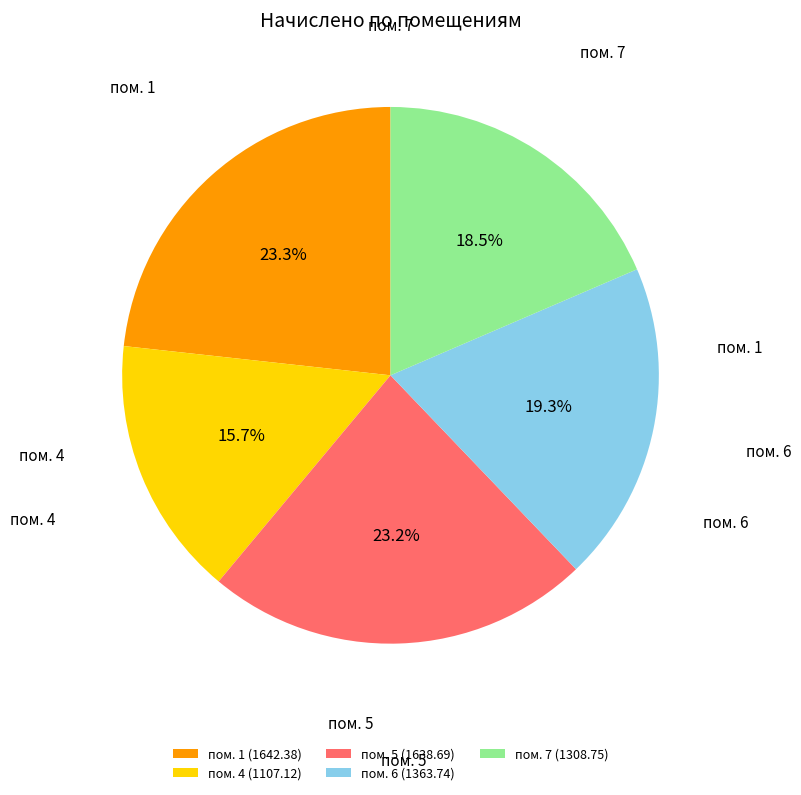

Combined, do пом. 6 (1363.74) and пом. 1 (1642.38) account for over 50%?

No